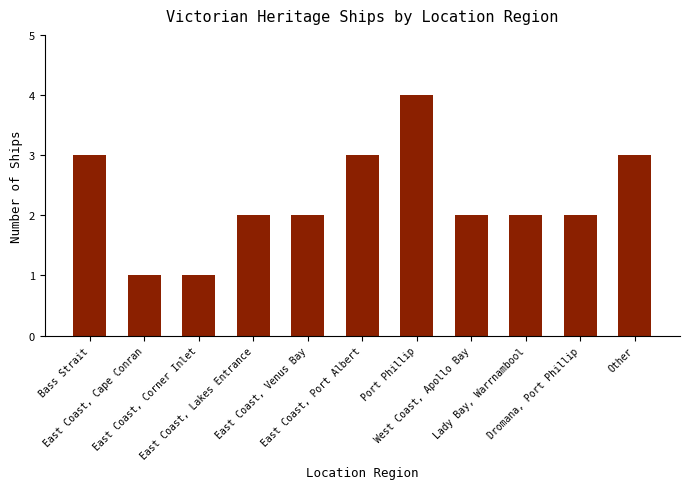

Reading left to right, list all the values displayed in this chart.

3	1	1	2	2	3	4	2	2	2	3